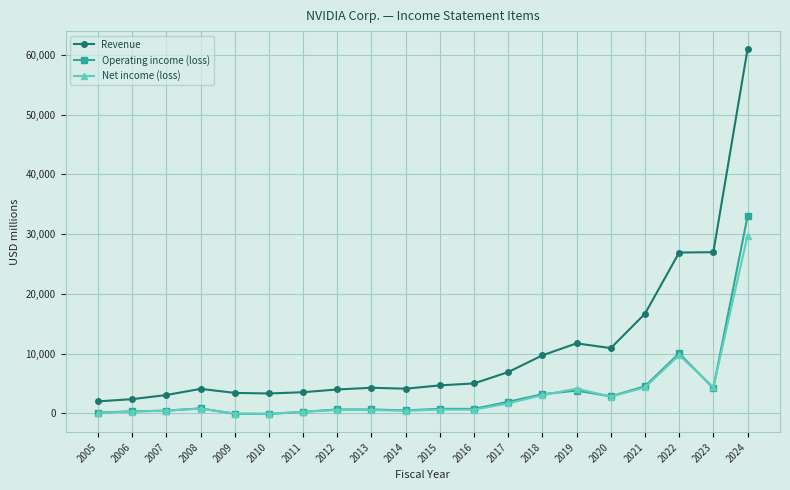

List the series in order of their peak value, highest first.

Revenue, Operating income (loss), Net income (loss)